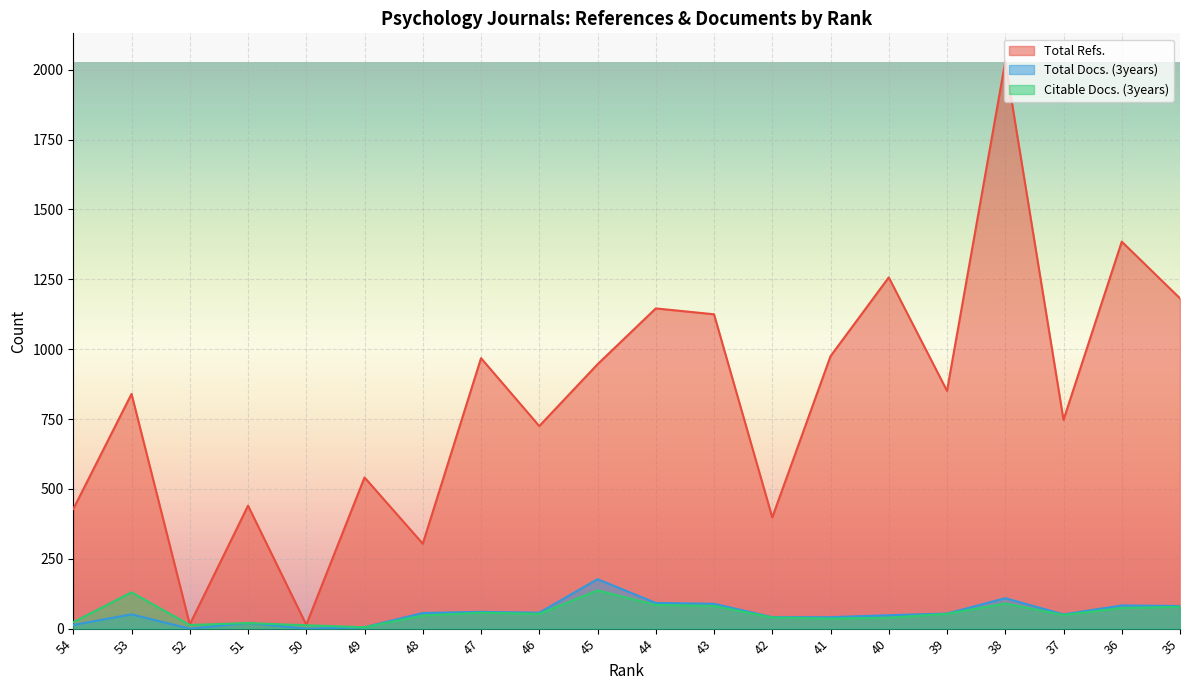

True or false: Citable Docs. (3years) has more than 0 points higher than both neighbors.

True